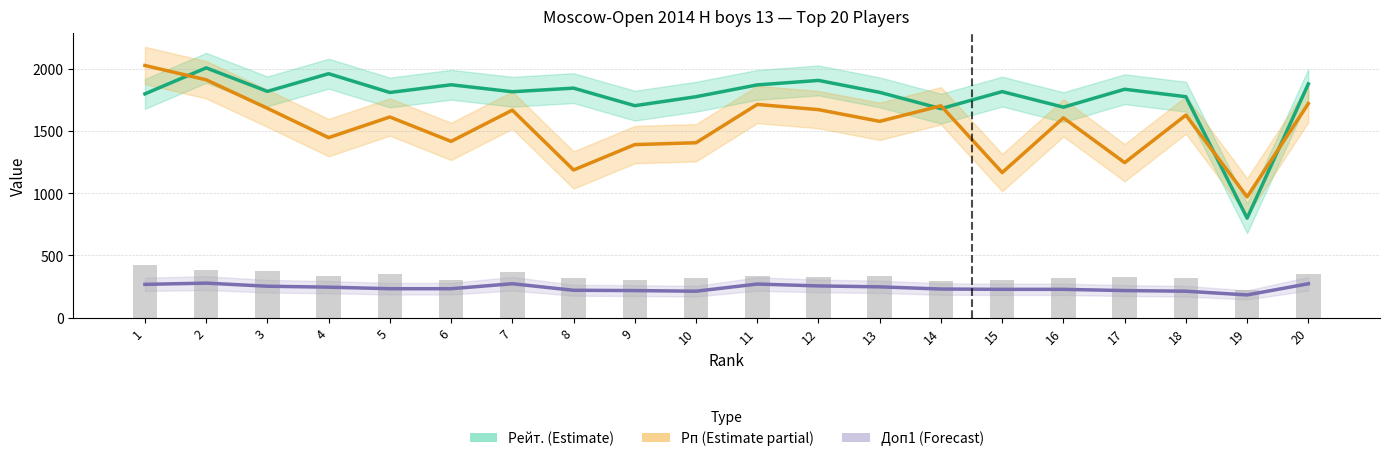

What is the difference between the maximum and minimum values in the Рейт. (Estimate) series?

1208.0